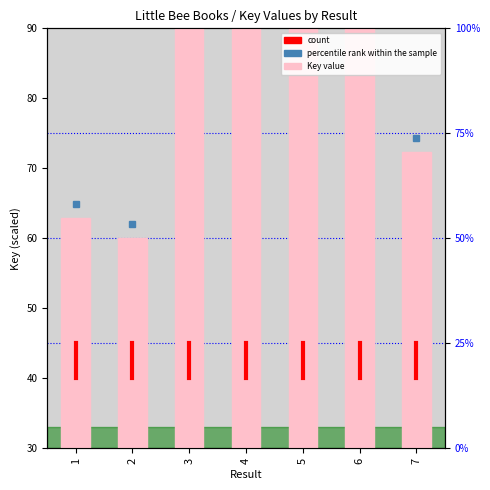

At which label does the data first exceed 89?

3